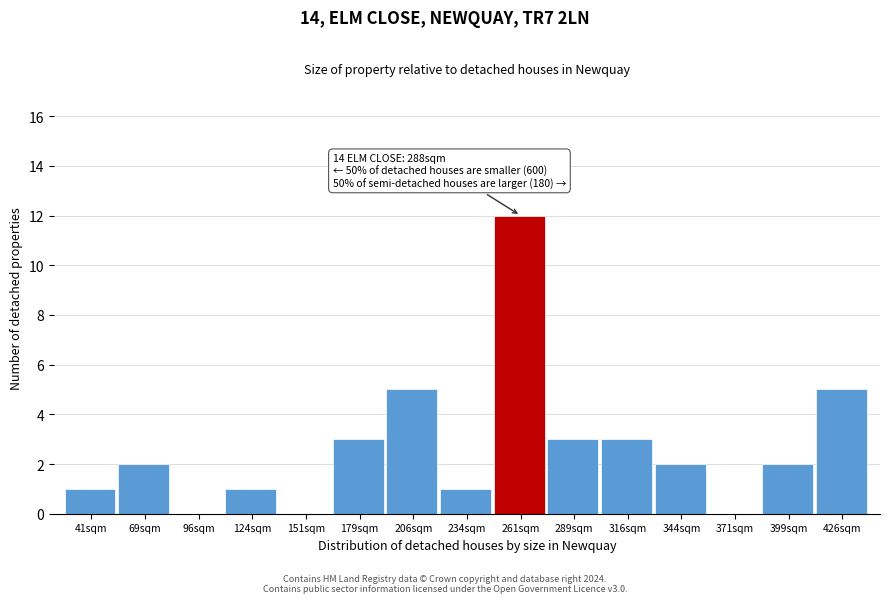

Reading left to right, what are all the values shown in this chart?

41sqm=1	69sqm=2	96sqm=0	124sqm=1	151sqm=0	179sqm=3	206sqm=5	234sqm=1	261sqm=12	289sqm=3	316sqm=3	344sqm=2	371sqm=0	399sqm=2	426sqm=5